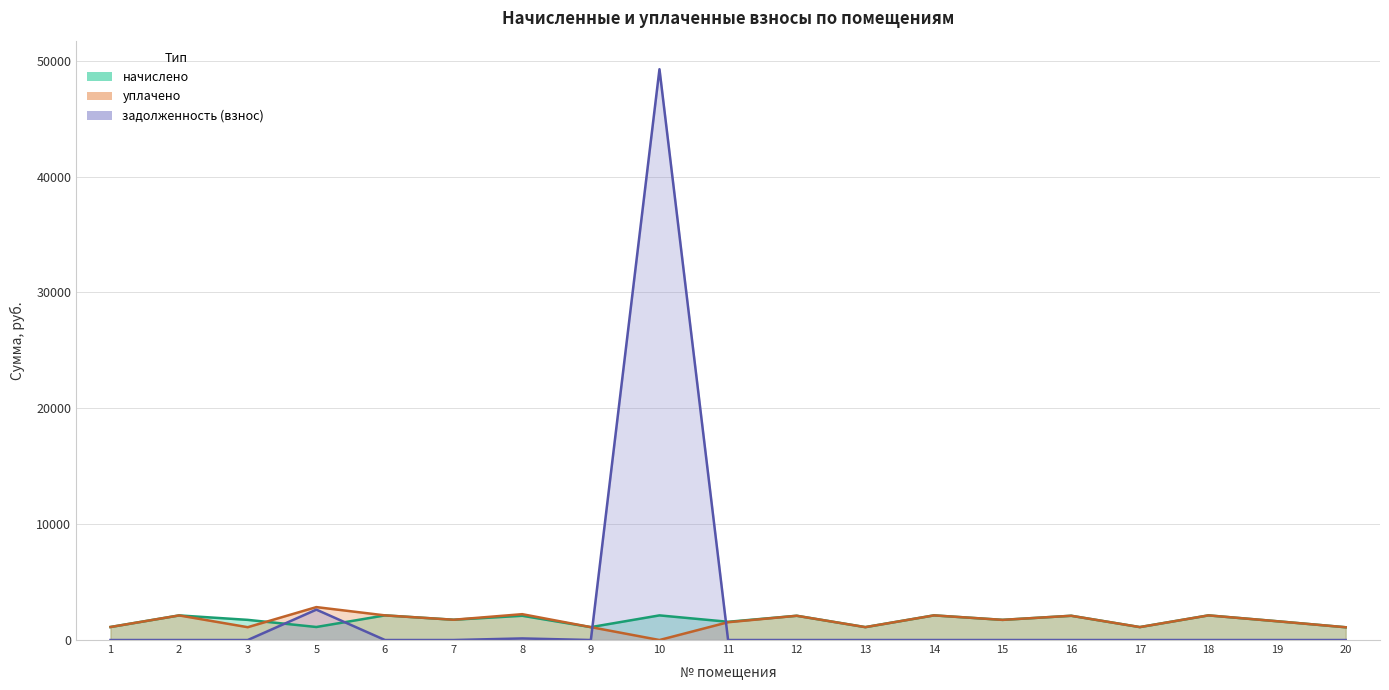

What is the sum of all уплачено values?

31096.9